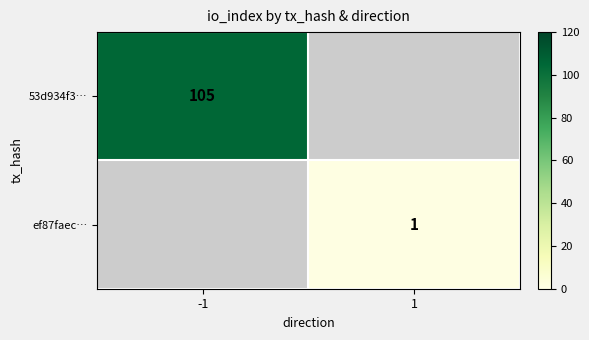

Is the value of 53d934f3… at -1 greater than the value of ef87faec… at 1?

Yes